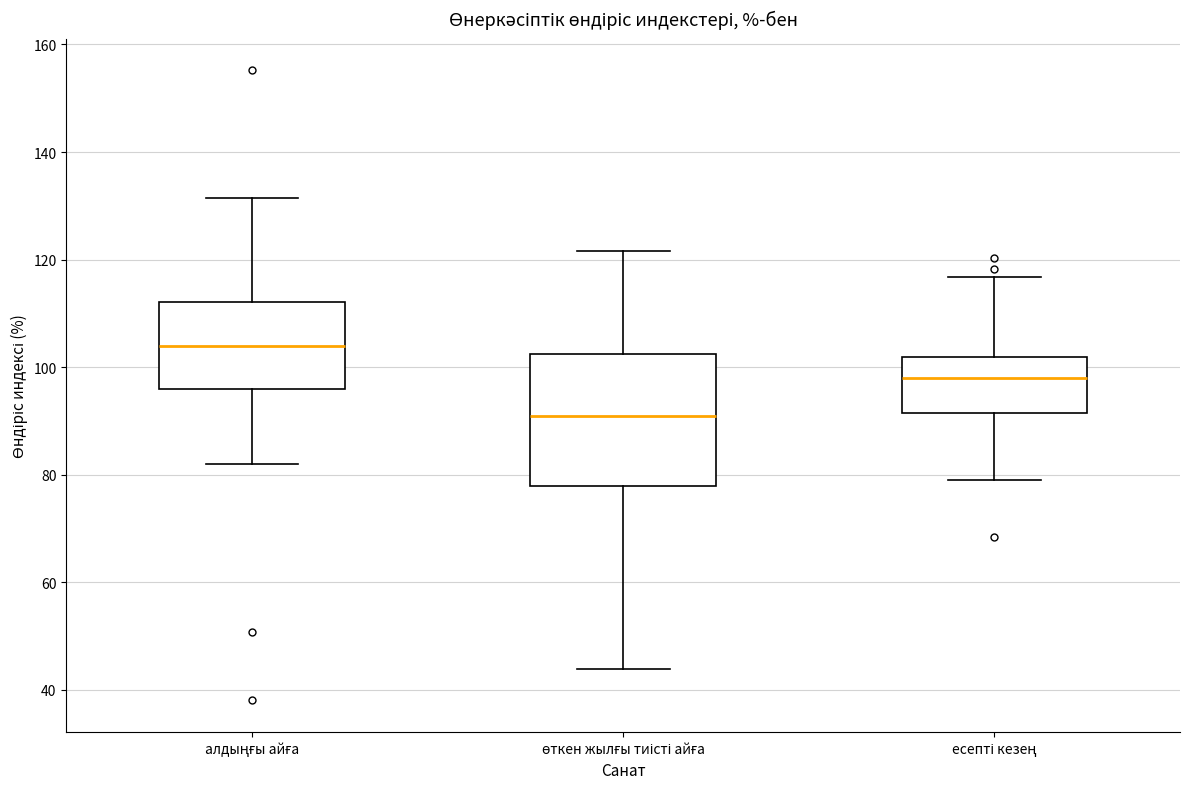

Which box is the tallest, from its lower edge to its upper edge?

өткен жылғы тиісті айға